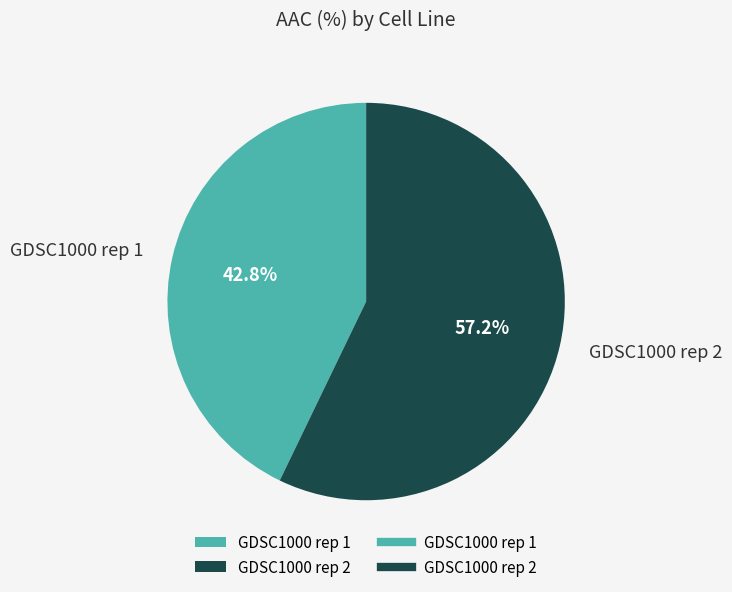

Approximately how many times larger is the value at GDSC1000 rep 2 compared to GDSC1000 rep 1?

1.3